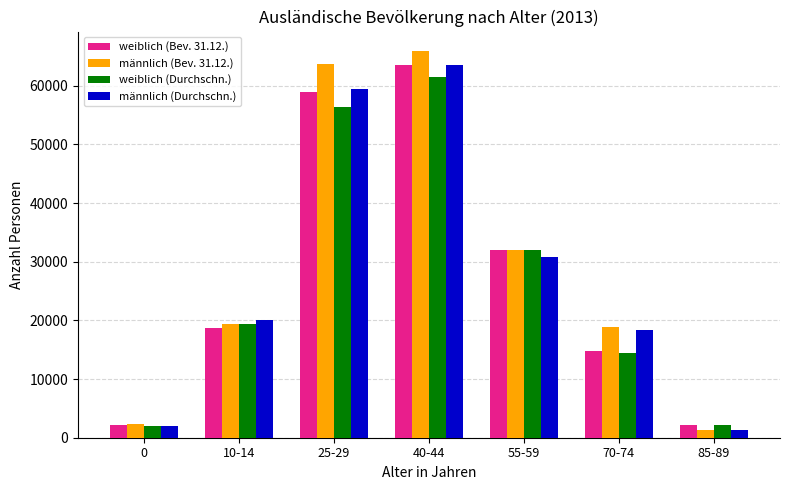

Which series has the largest range (max minus min)?

männlich (Bev. 31.12.)